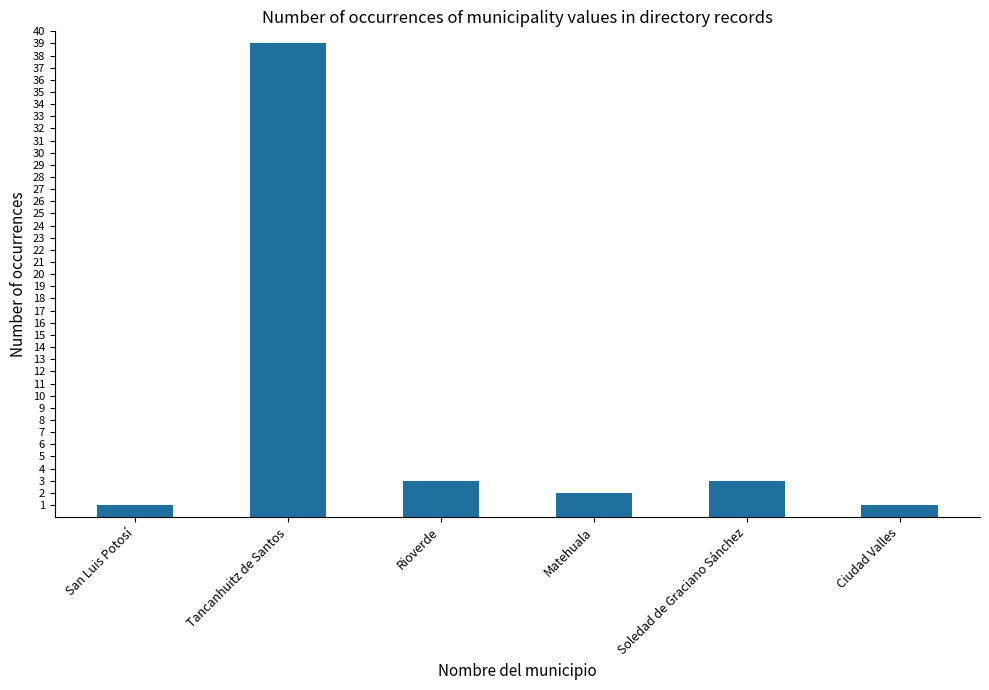

What is the greatest value displayed?

39